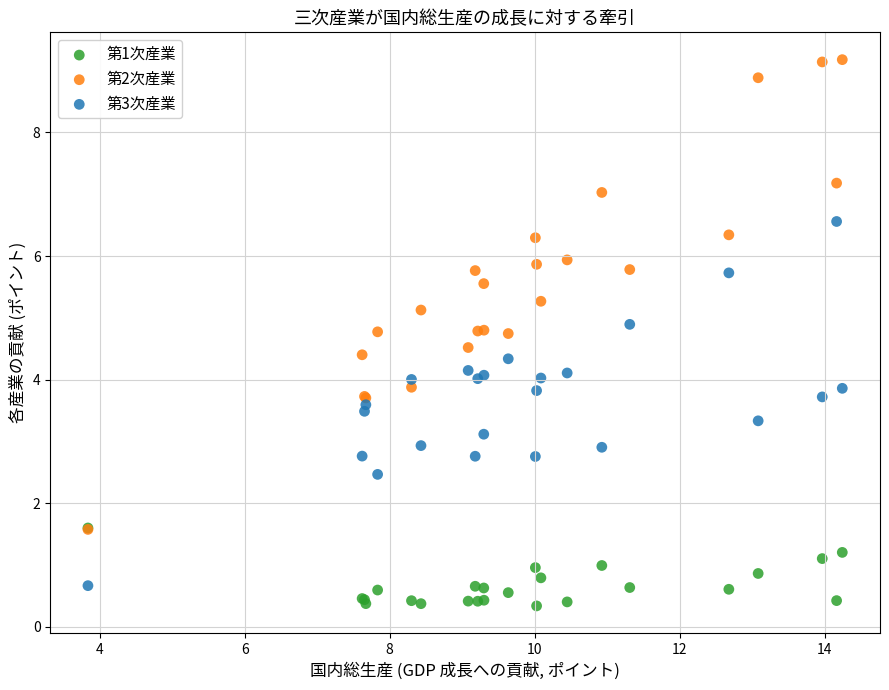

Which series contains the highest Y value?

第2次産業